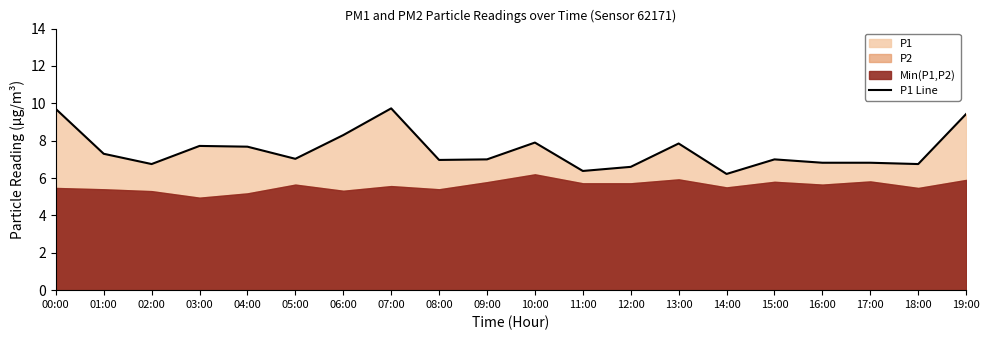

What is the ratio of the value at 04:00 to the value at 19:00?

0.8